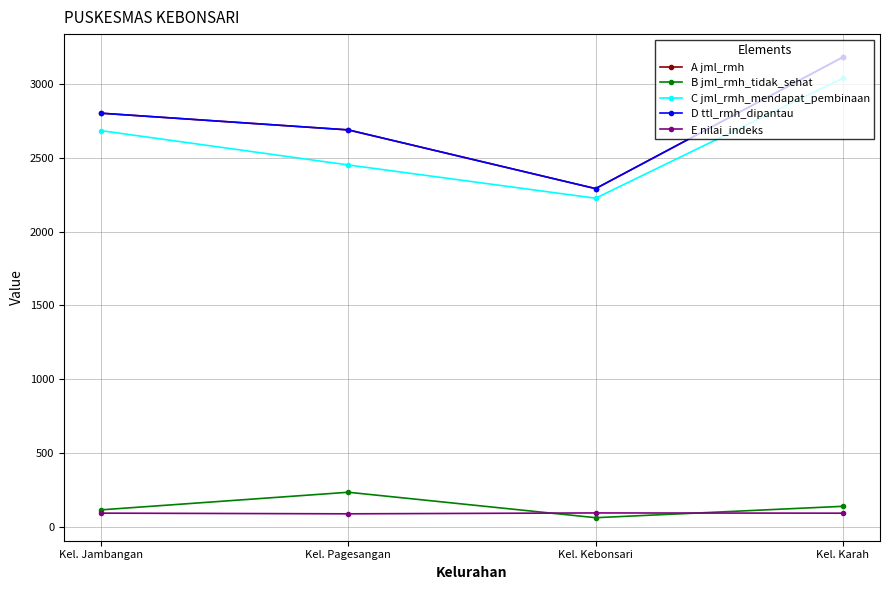

What is the total value across all series at Kel. Kebonsari?

6967.2